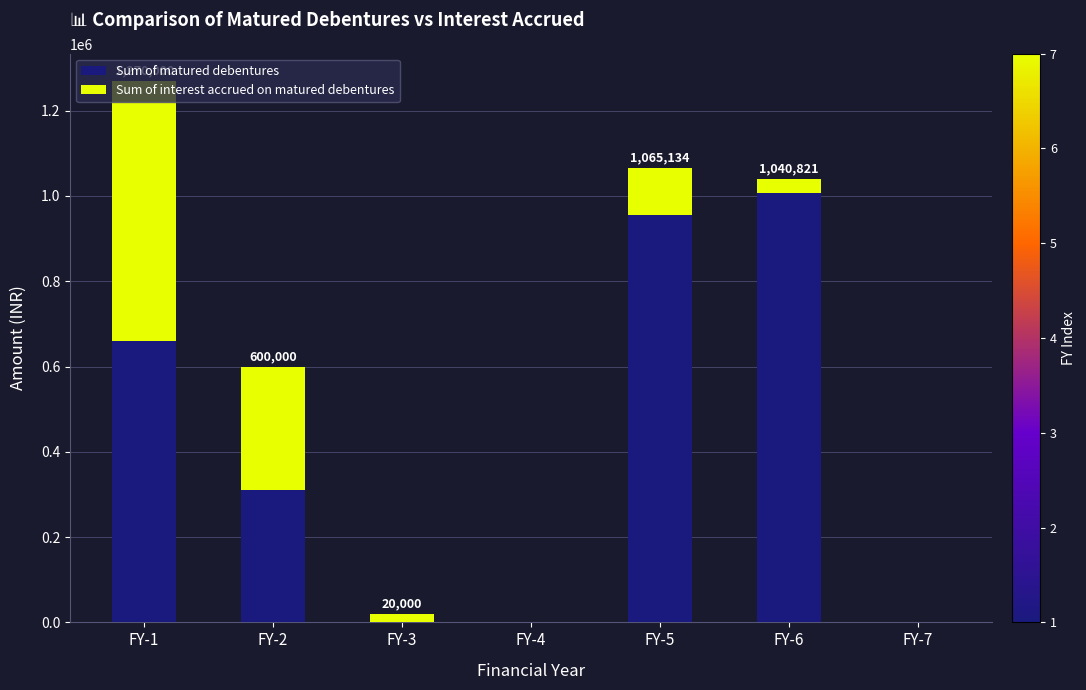

What is the difference between the Sum of matured debentures values at FY-6 and FY-1?

347397